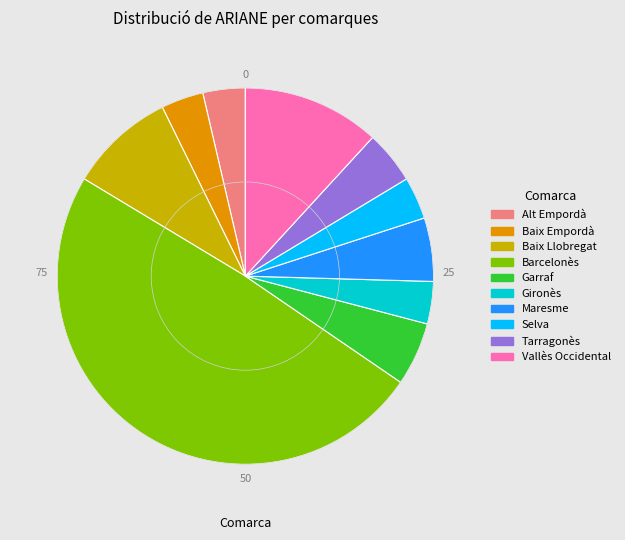

Combined, do Baix Empordà and Gironès account for over 50%?

No